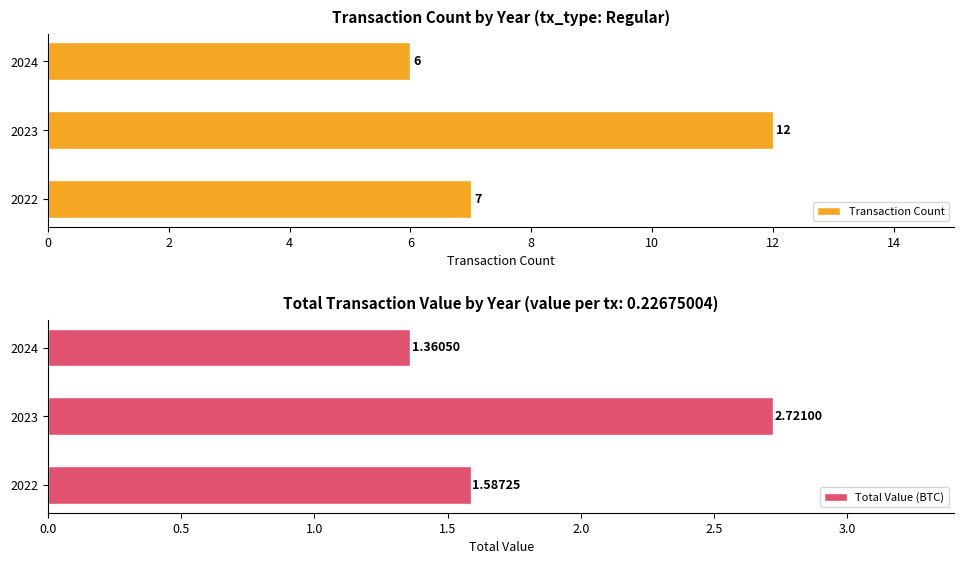

Count the Transaction Count values in the range 6 to 12.

3